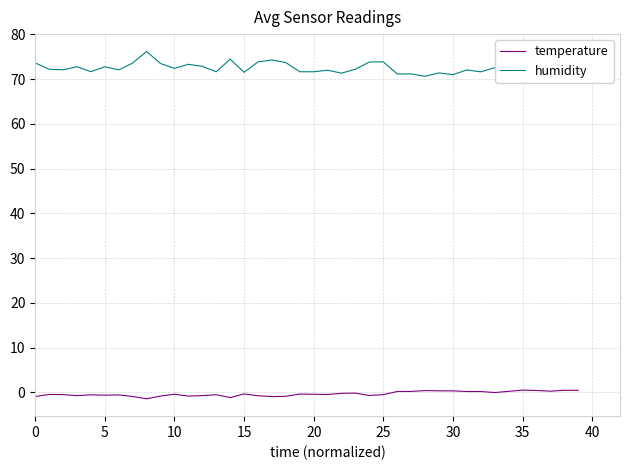

Which series has the largest range (max minus min)?

humidity